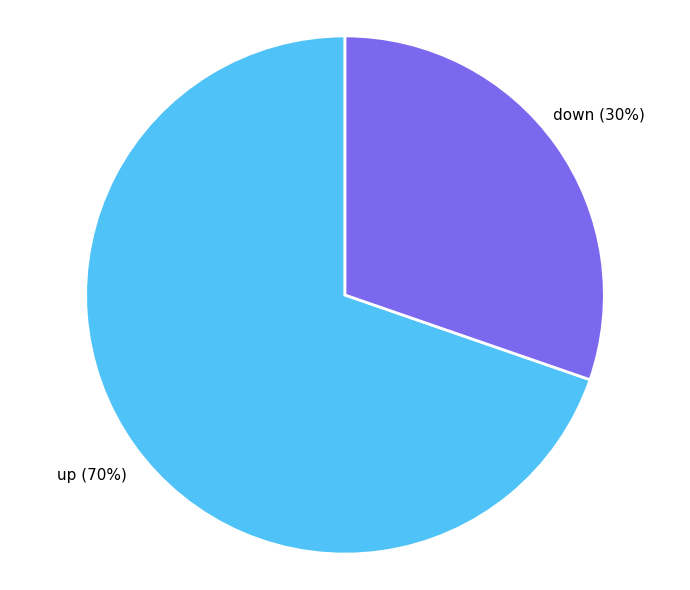

Do down and up together represent more than half of the pie?

Yes